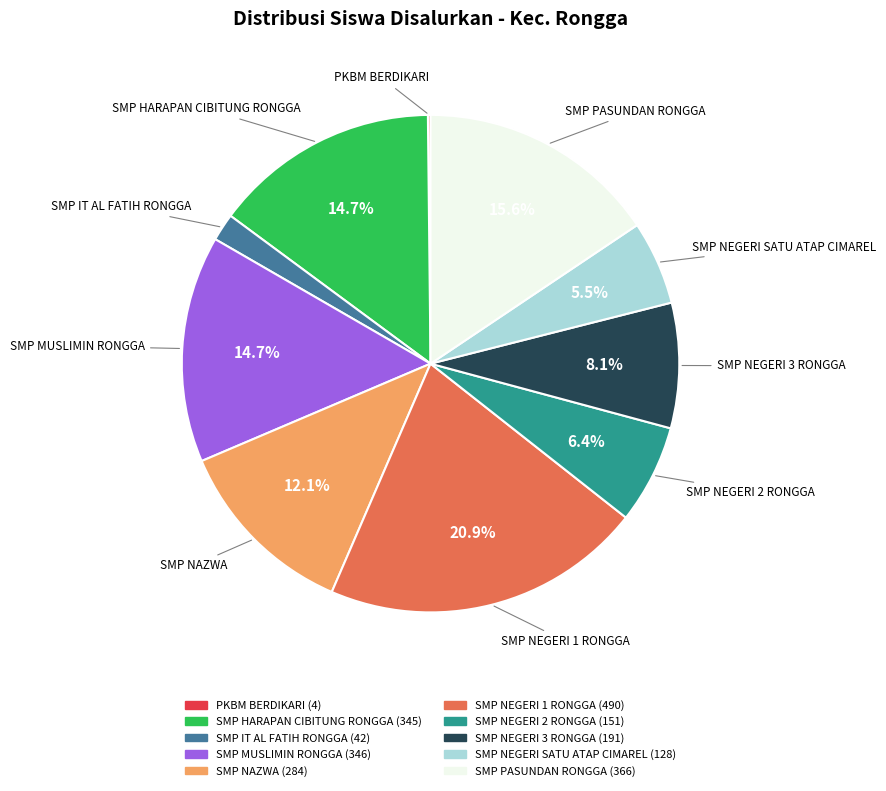

Is there a majority slice in this chart?

No